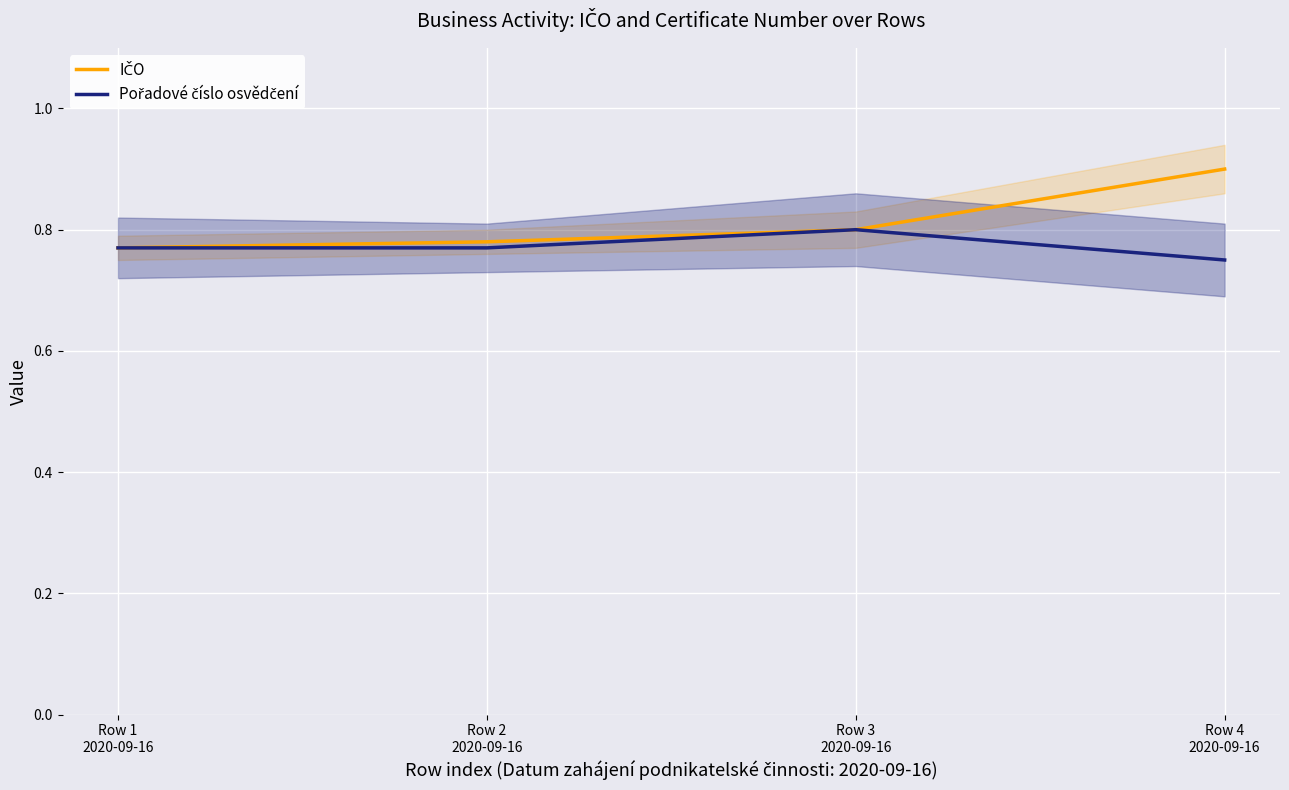

The value of IČO at Row 1
2020-09-16 is 0.8. True or false?

True